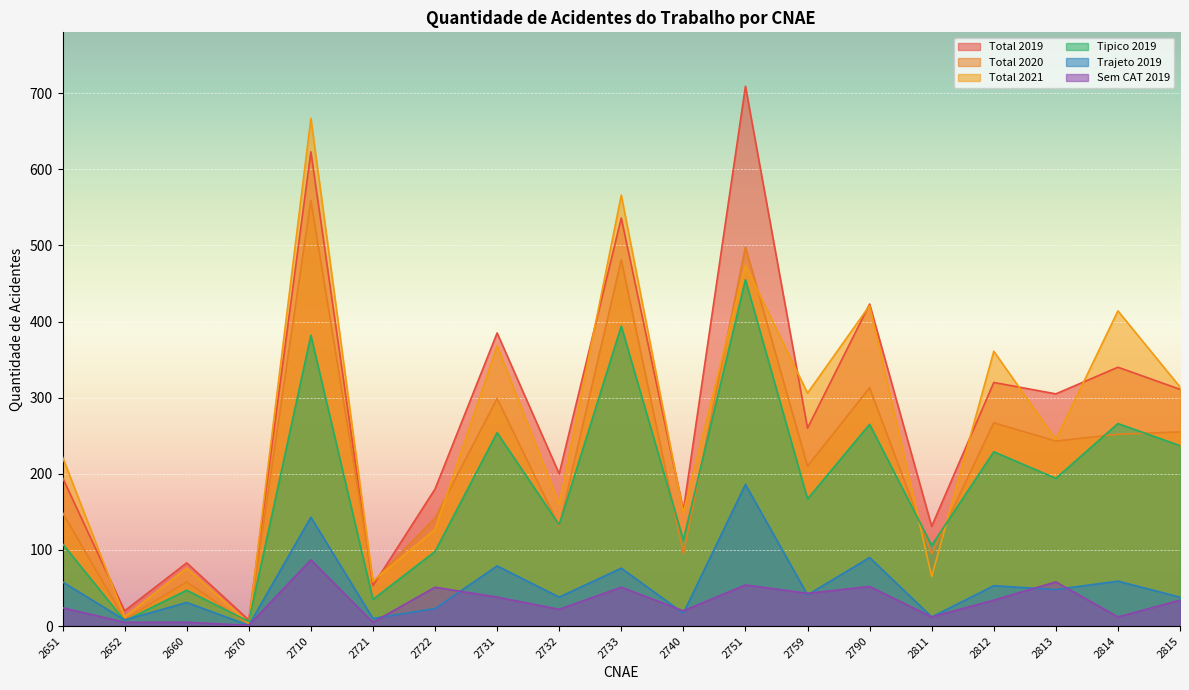

The value of Trajeto 2019 at 2759 is 41. True or false?

True